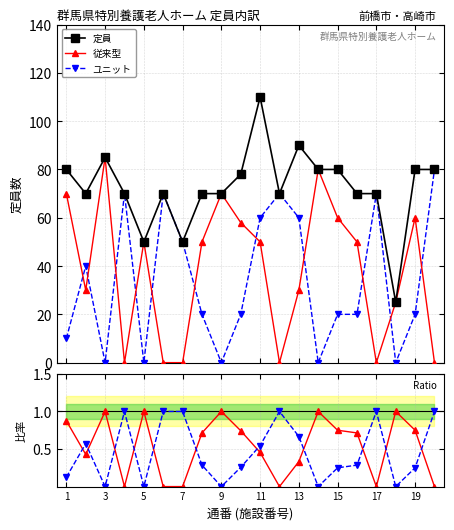

How many data points in ユニット/定員 are above 0?

15